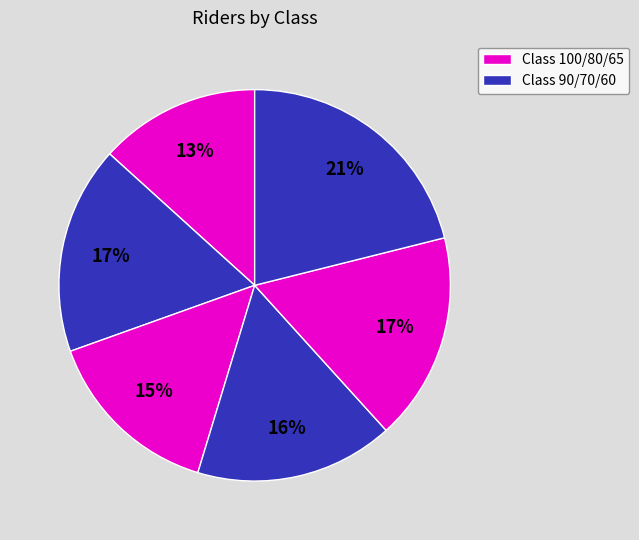

How many segments does this pie chart have?

6